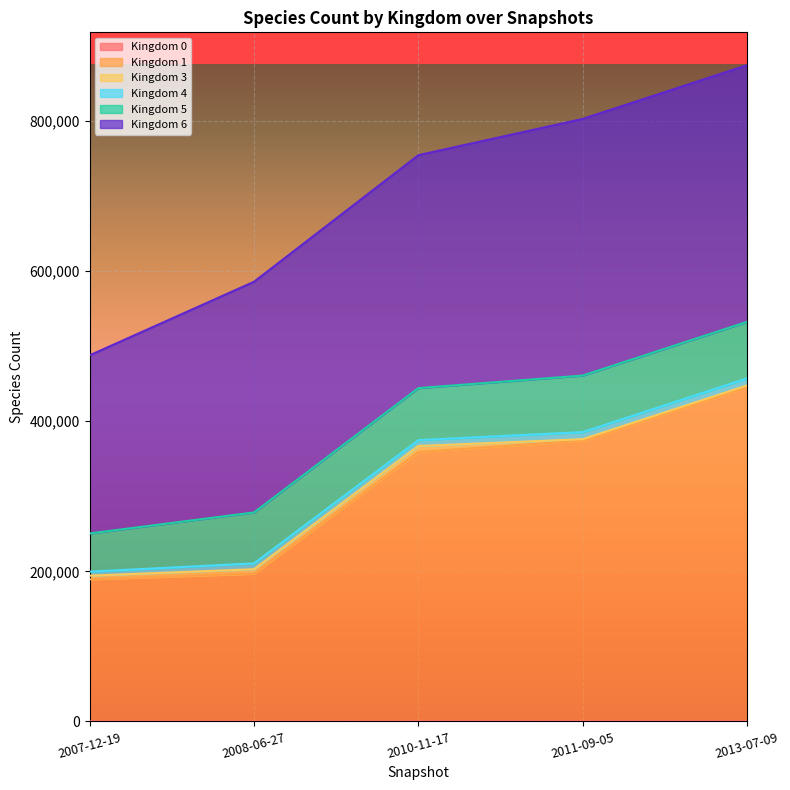

True or false: 4 and 0 intersect in this chart.

False